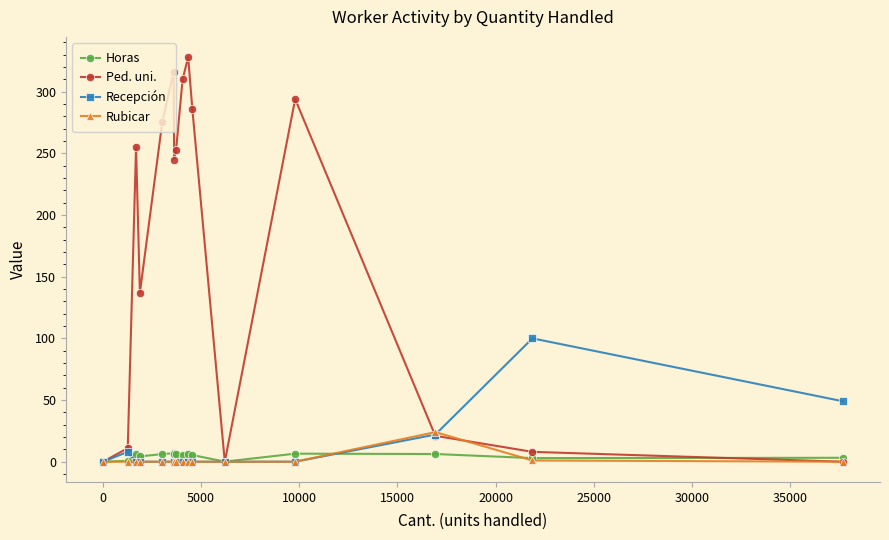

What is the greatest value displayed?

328.0